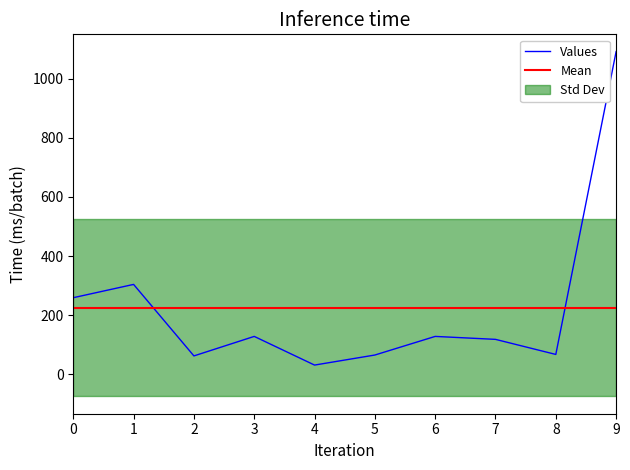

What is the minimum value for Values?

31